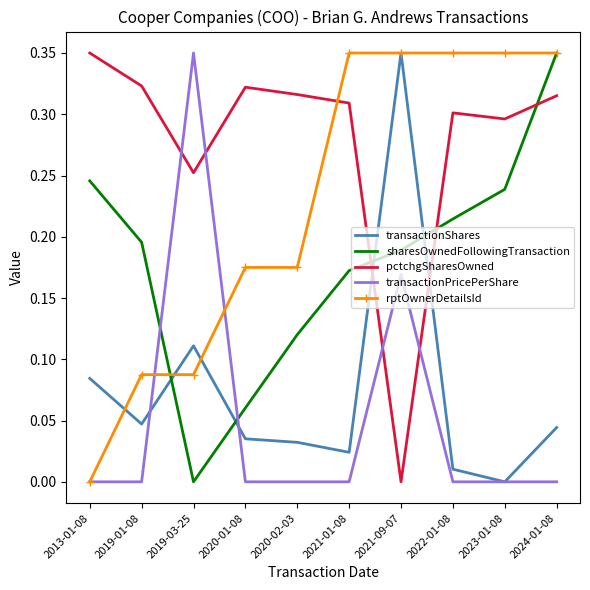

The value of rptOwnerDetailsId at 2022-01-08 is 0.6. True or false?

False